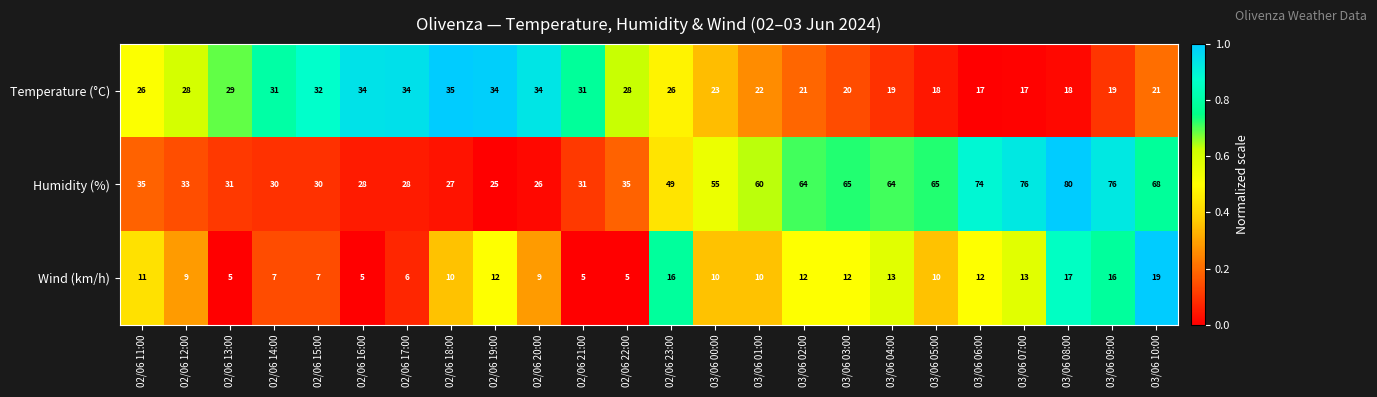

Which series has the largest total across all categories?

Humidity (%)